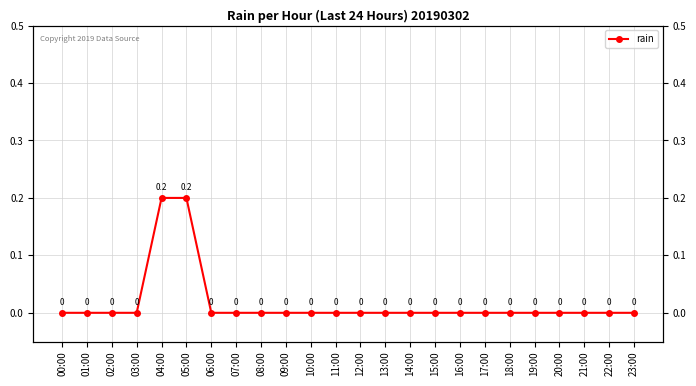

True or false: the data has more than 2 interior local peaks.

False